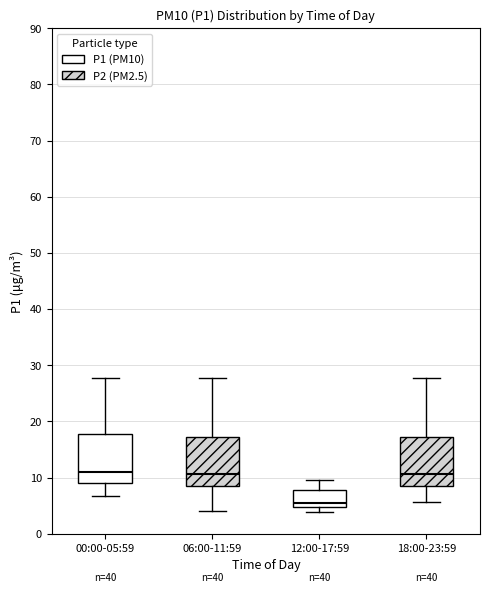

Reading left to right, transcribe this box plot: for each box, give where its median line is, the range the box spans, and where its two whiskers end, as read against the y-axis. The values are not printed on the chart, so give them approximately, as read against the axis.

00:00-05:59: median 11, box 9 to 18, whiskers 7 to 28
06:00-11:59: median 11, box 9 to 17, whiskers 4 to 28
12:00-17:59: median 6, box 5 to 8, whiskers 4 to 10
18:00-23:59: median 11, box 9 to 17, whiskers 6 to 28